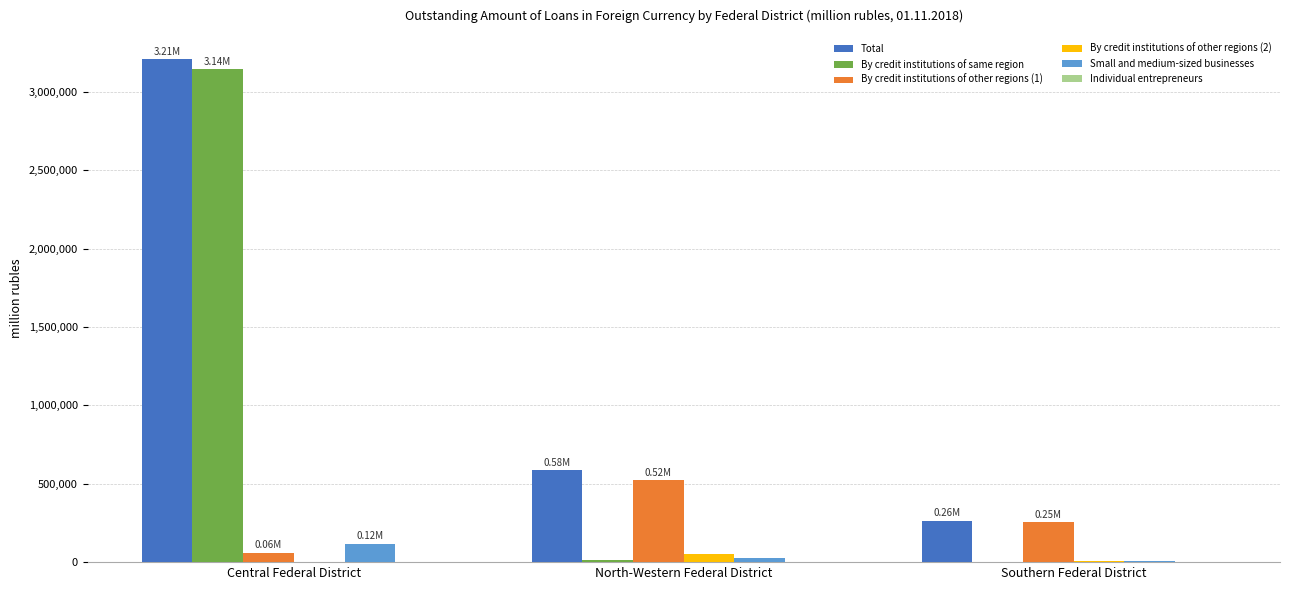

What is the sum of all By credit institutions of same region values?

3158596